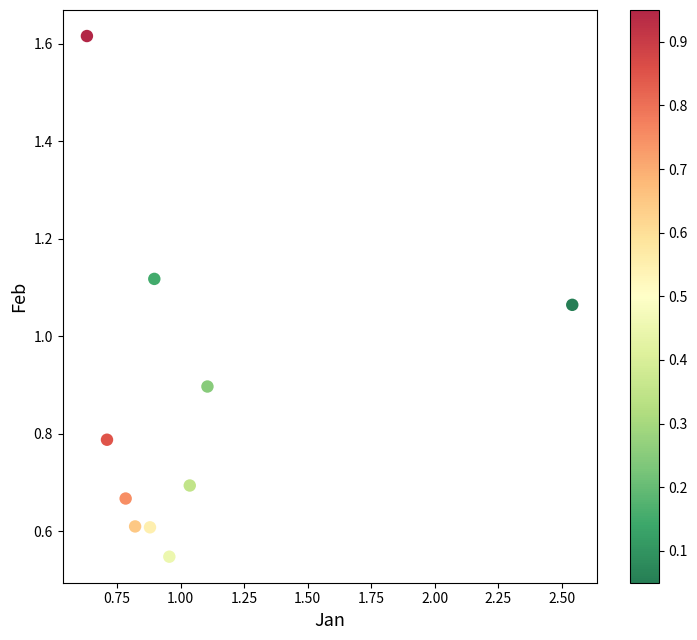

What is the average X value?

1.0